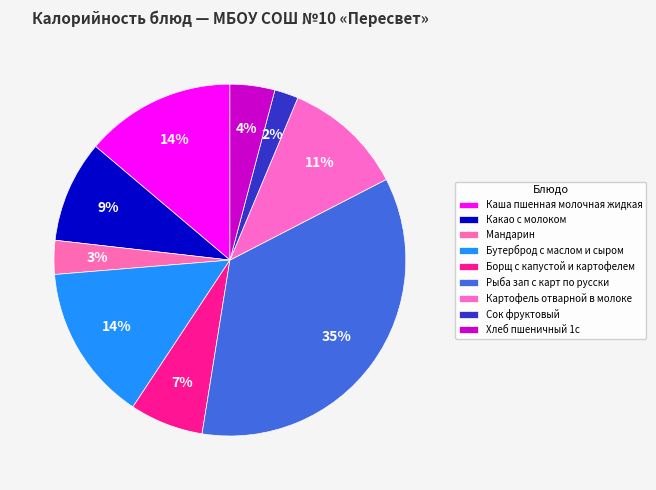

Which slice is the smallest?

Сок фруктовый